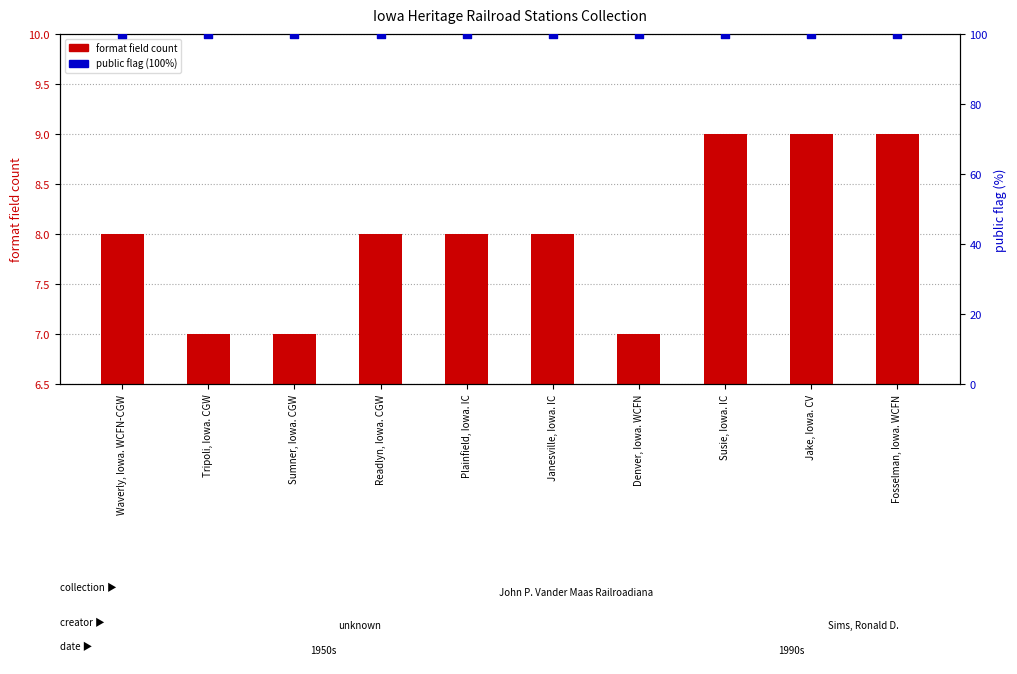

Which series reaches the maximum Y coordinate?

public (percentile)